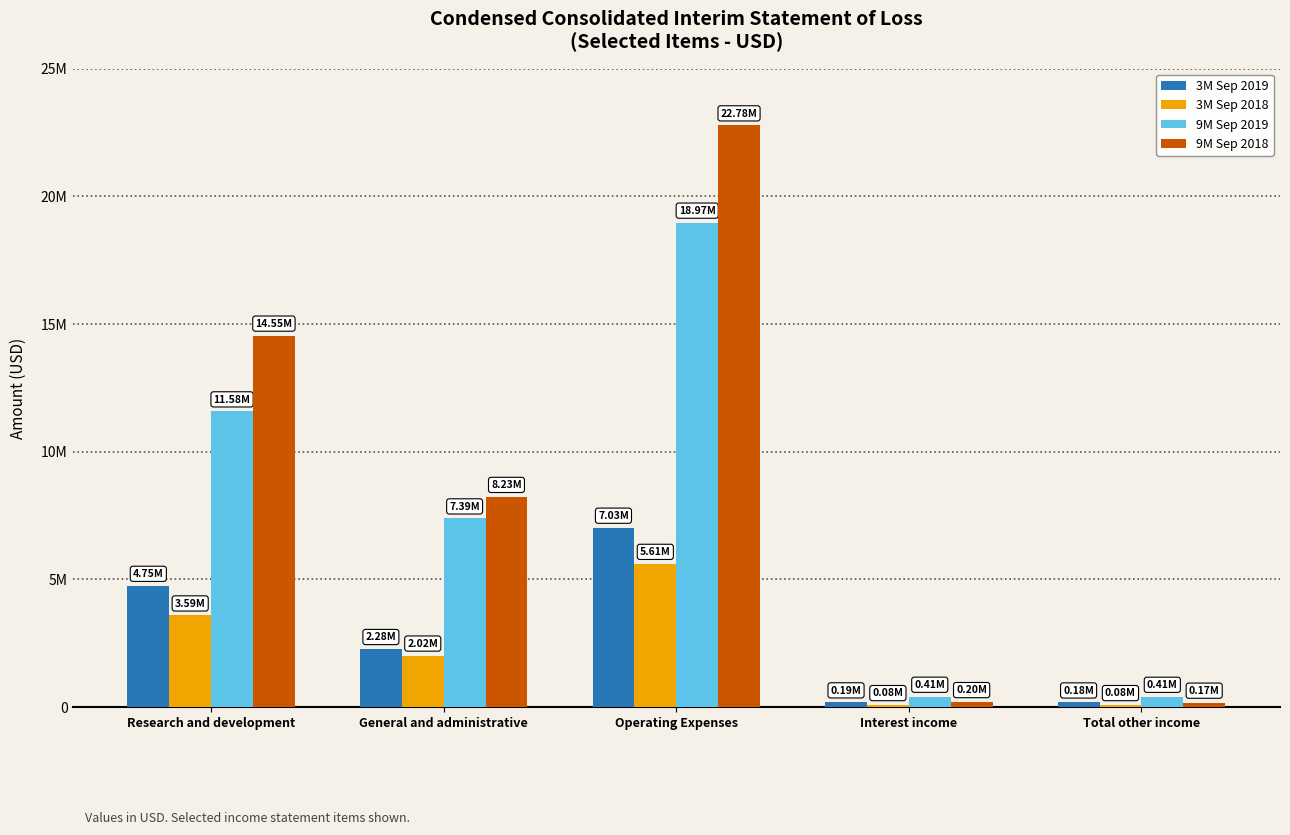

What are all the series names shown in the legend?

3M Sep 2019, 3M Sep 2018, 9M Sep 2019, 9M Sep 2018